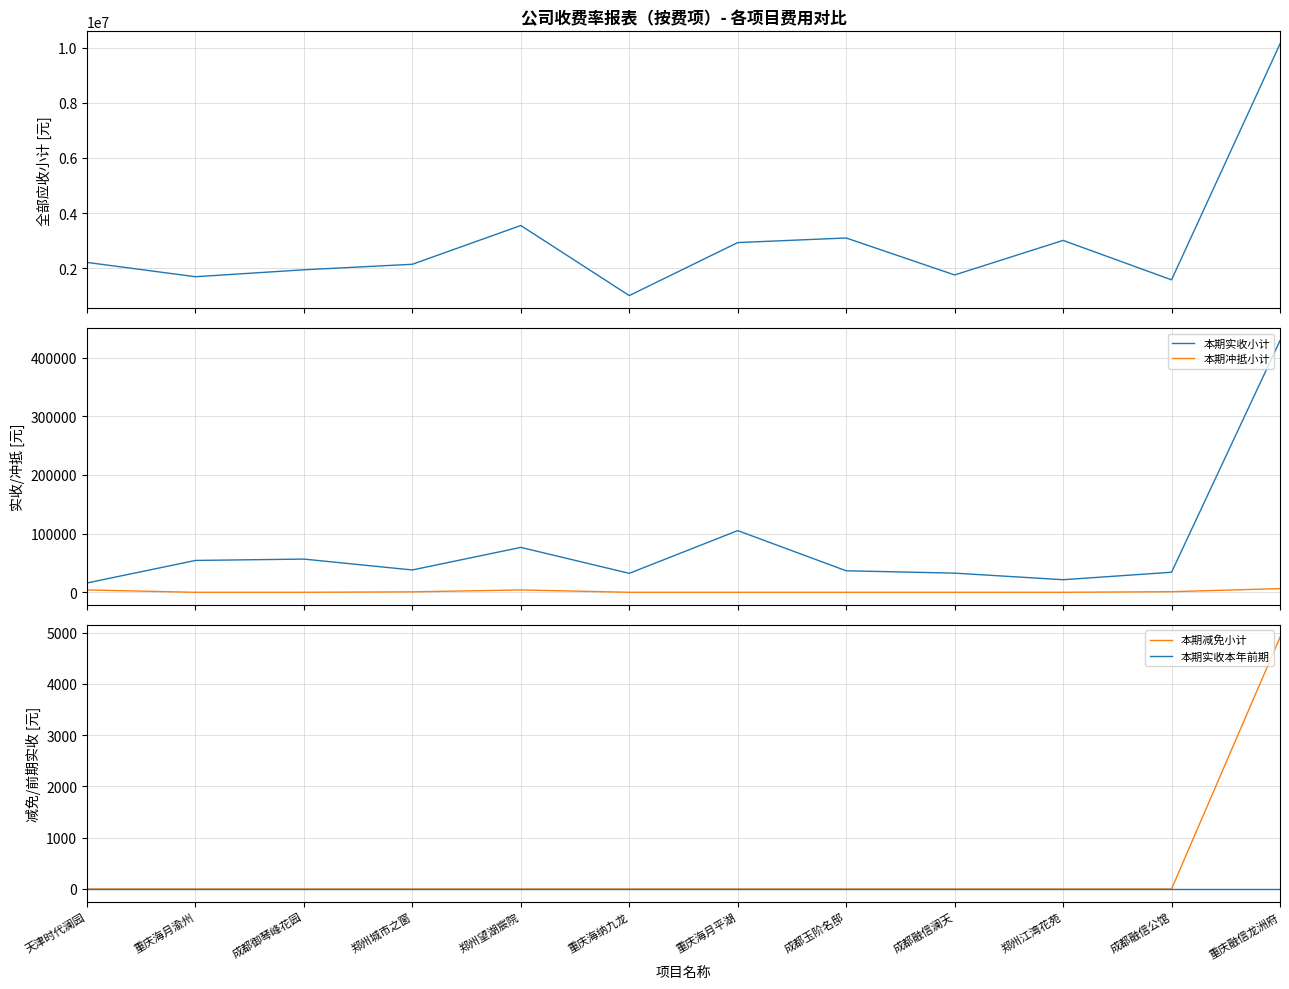

Is the value of 全部应收小计 at 郑州江湾花苑 greater than the value of 本期实收小计 at 郑州望湖宸院?

Yes